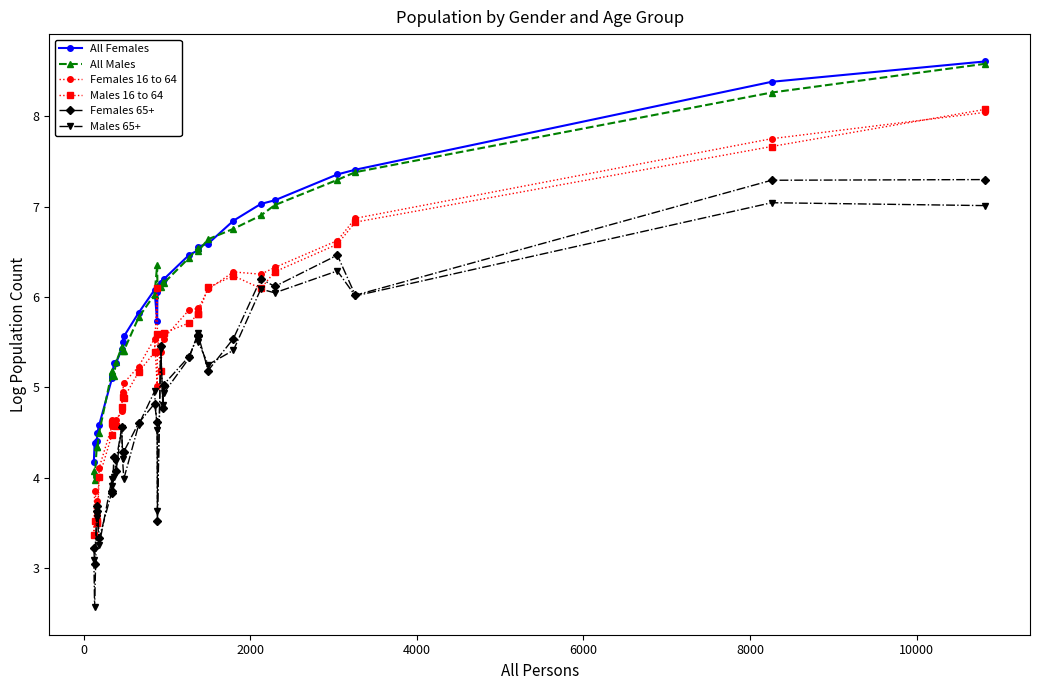

True or false: Males 16 to 64 and All Males intersect in this chart.

False